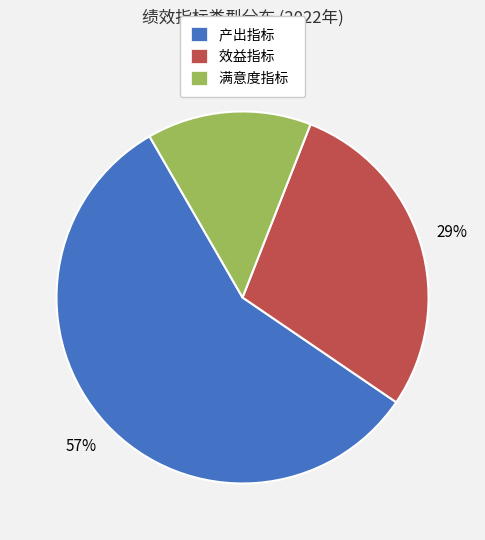

Is the sum of 效益指标 and 满意度指标 greater than half?

No